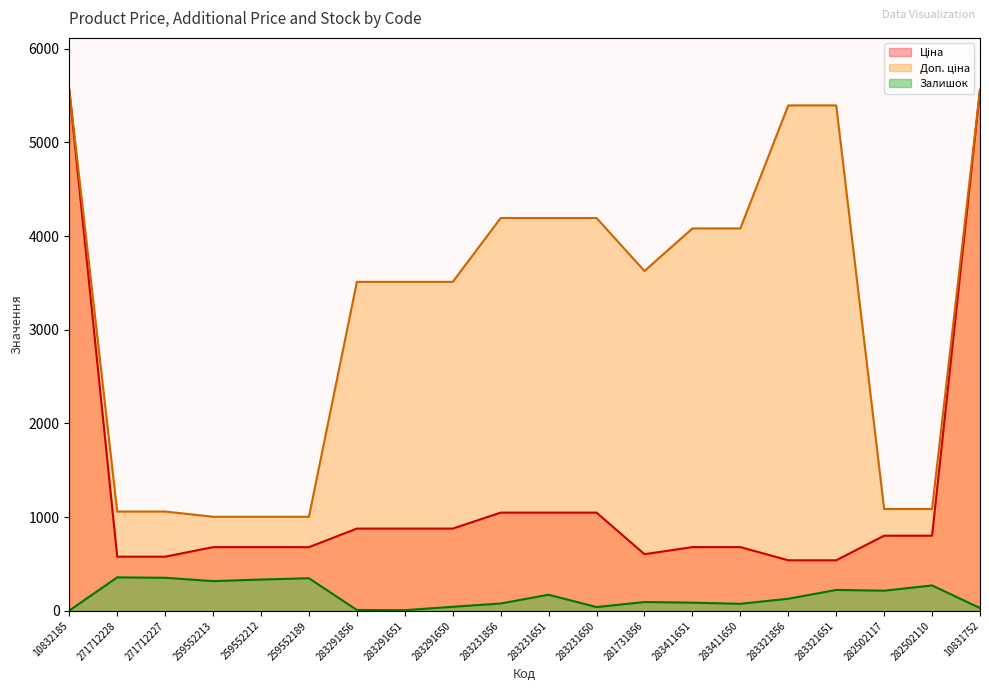

Rank the series at 283291651 from highest to lowest value.

Доп. ціна, Ціна, Залишок